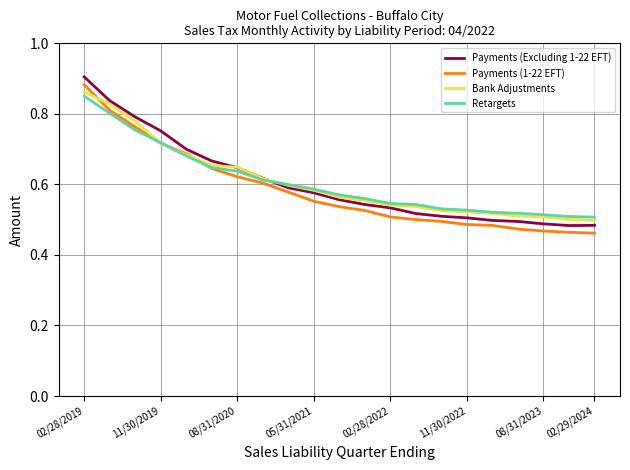

Which series has the widest spread of values?

Payments (Excluding 1-22 EFT)